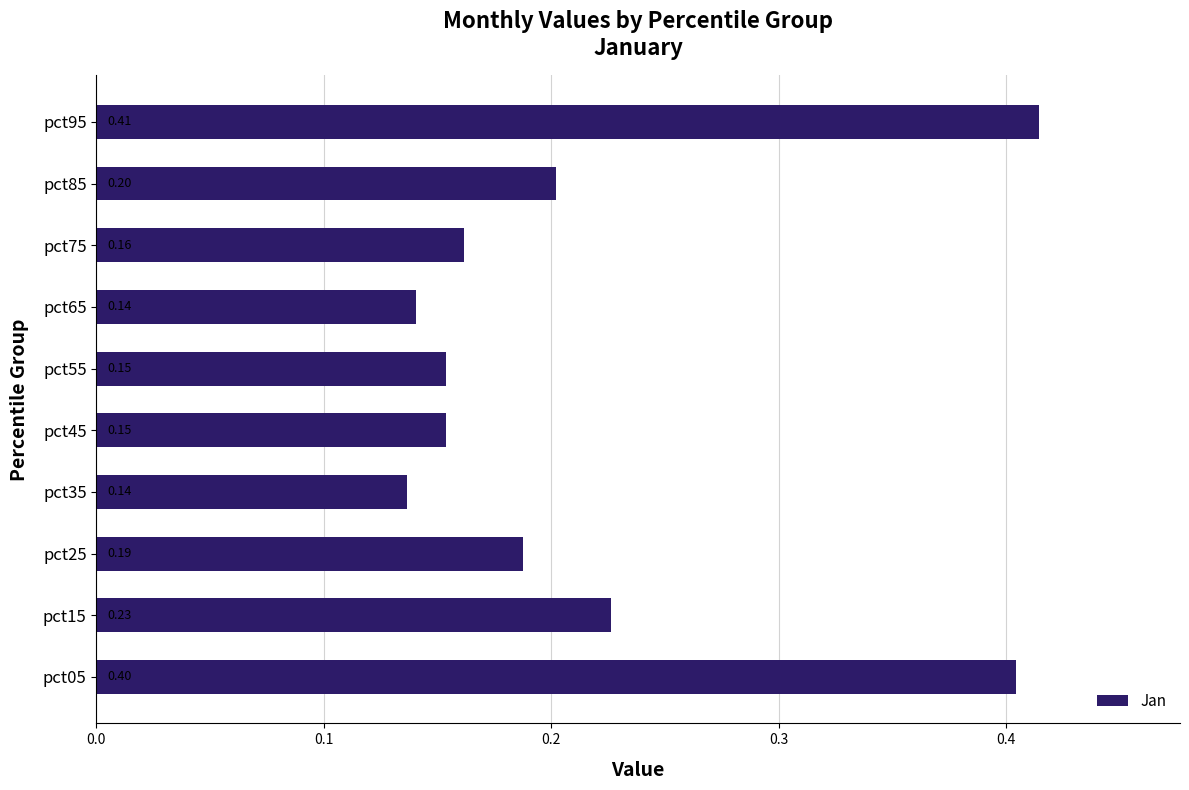

Between pct75 and pct85, which is larger?

pct85